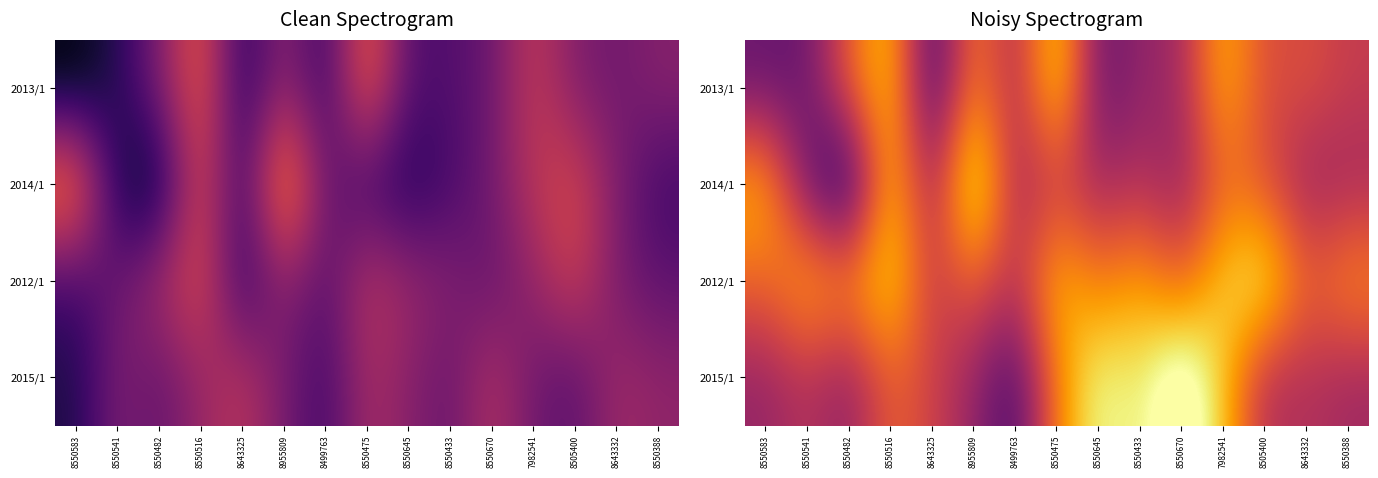

What is the total value across all series at 8550388?

21.6